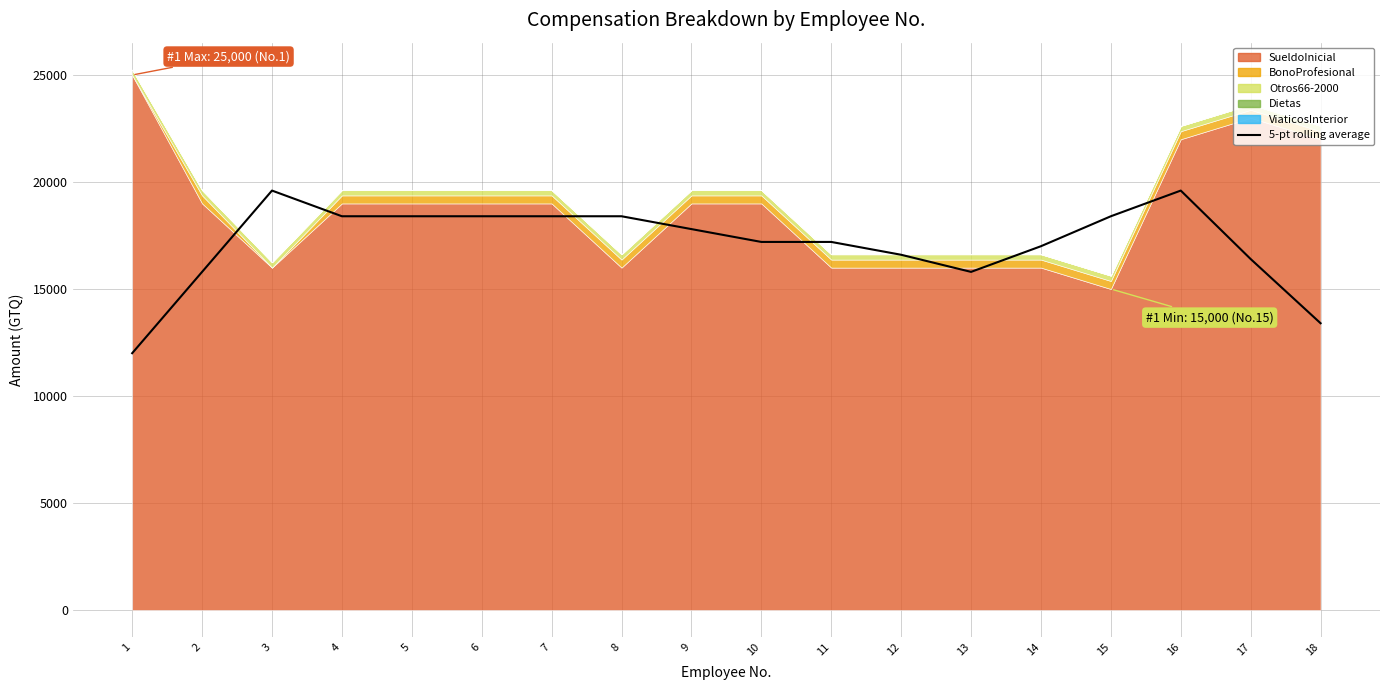

What is the change in value from 7 to 12?

-1800